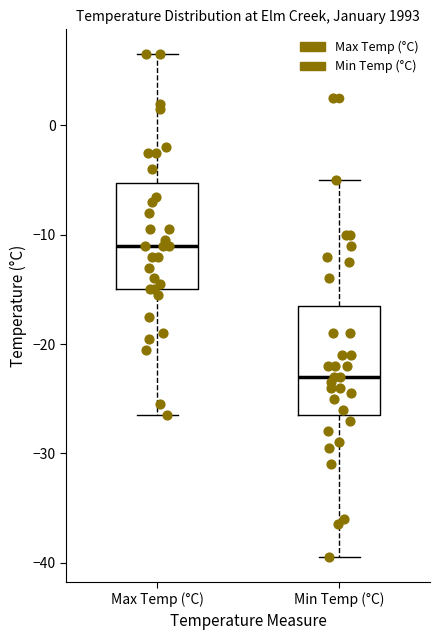

Reading left to right, read every box against the y-axis: the position of its median line, the range the box covers, and the ends of its whiskers. The values are not printed on the chart, so give them approximately, as read against the axis.

Max Temp (°C): median -11, box -15 to -5, whiskers -26 to 7
Min Temp (°C): median -23, box -26 to -16, whiskers -39 to -5